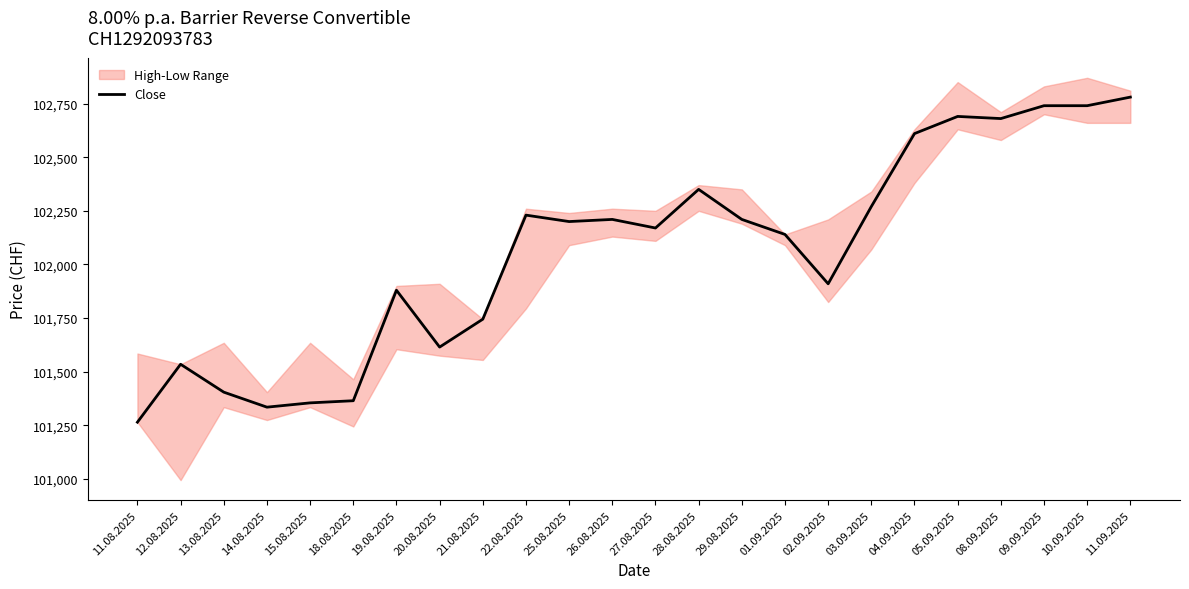

What value does the data have at 15.08.2025?

101355